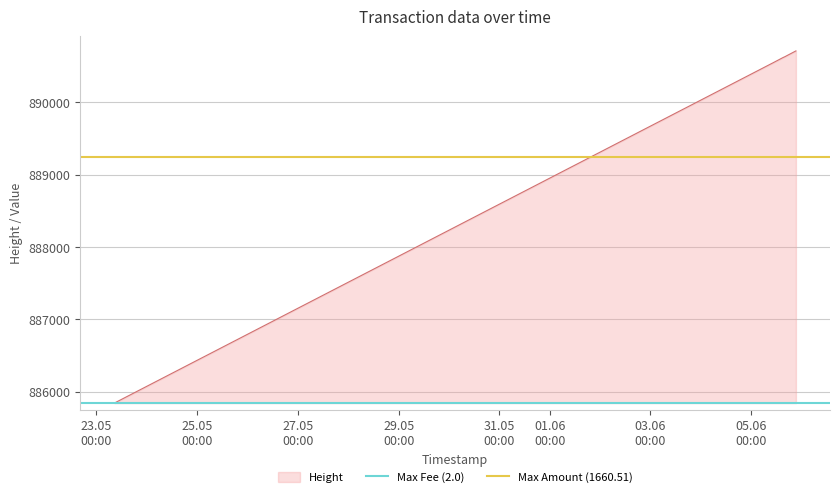

Is it true that Max Fee (2.0) equals 505738.7 at 23.05
00:00?

False